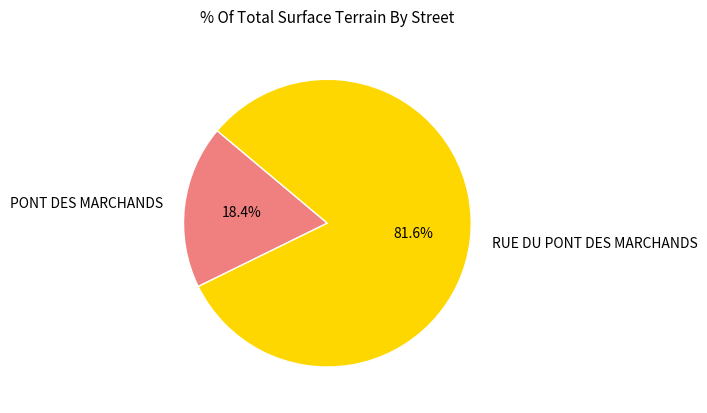

Which slice is the smallest?

PONT DES MARCHANDS